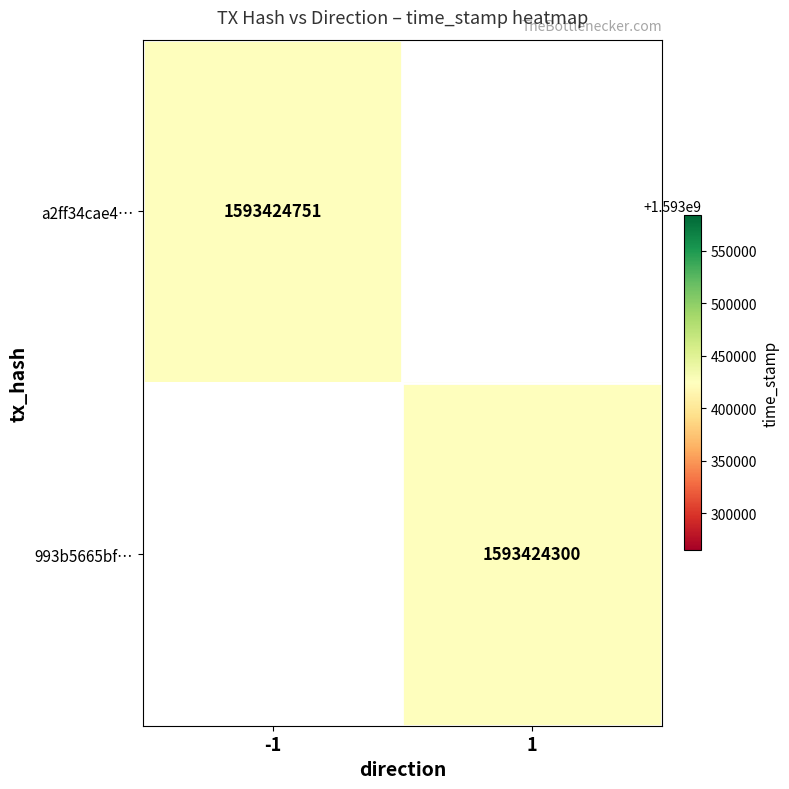

What is the maximum value for a2ff34cae439fc00dbf59ab408a804b1906a21a?

1593424751